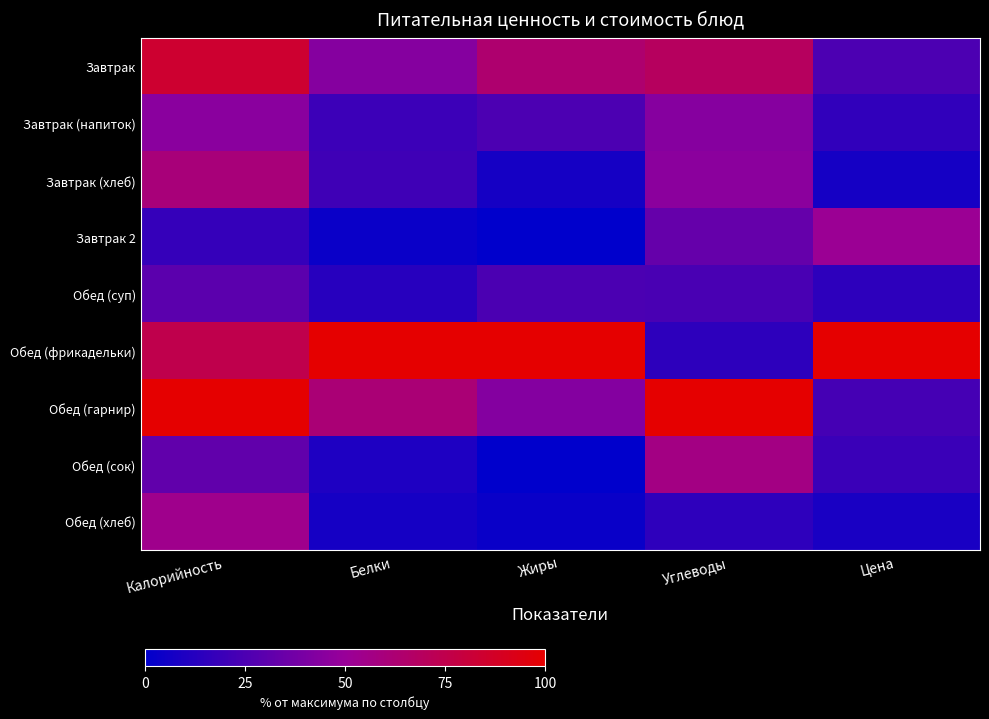

Which series has the largest range (max minus min)?

Обед (фрикадельки)